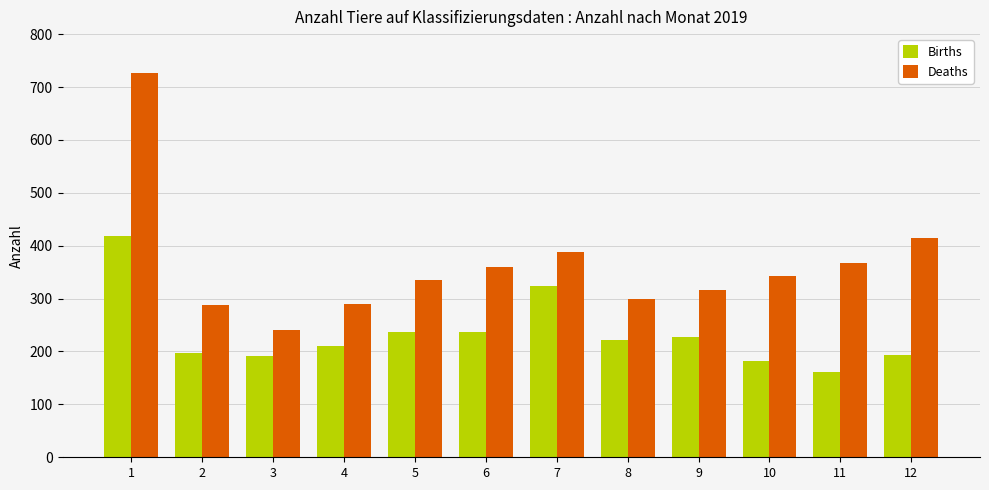

Does the chart contain stacked bars?

No